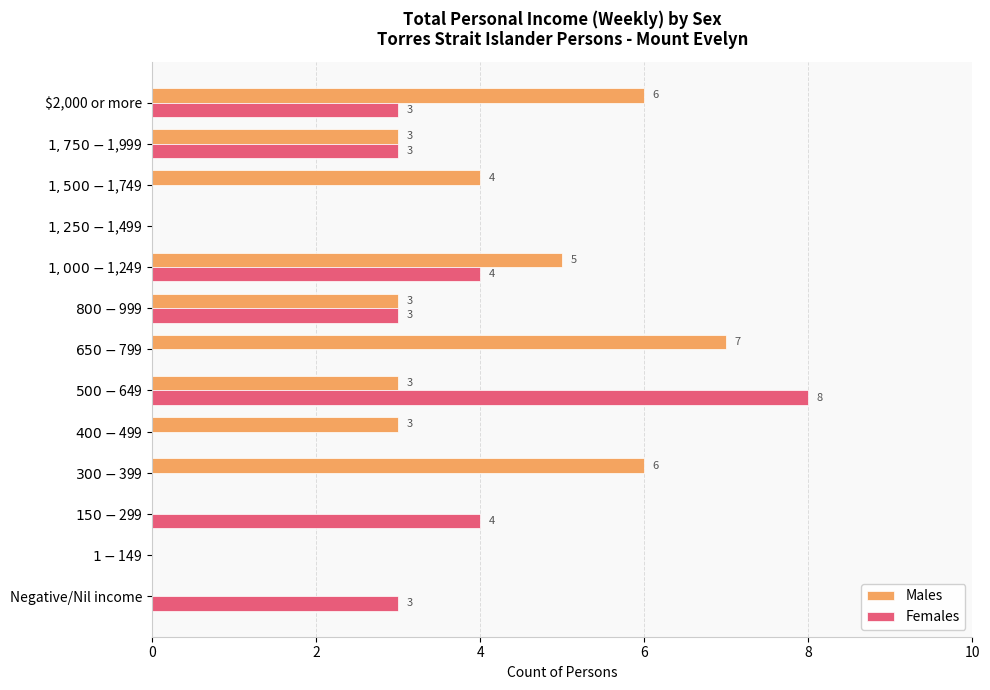

How many Females values are between 0 and 3?

10